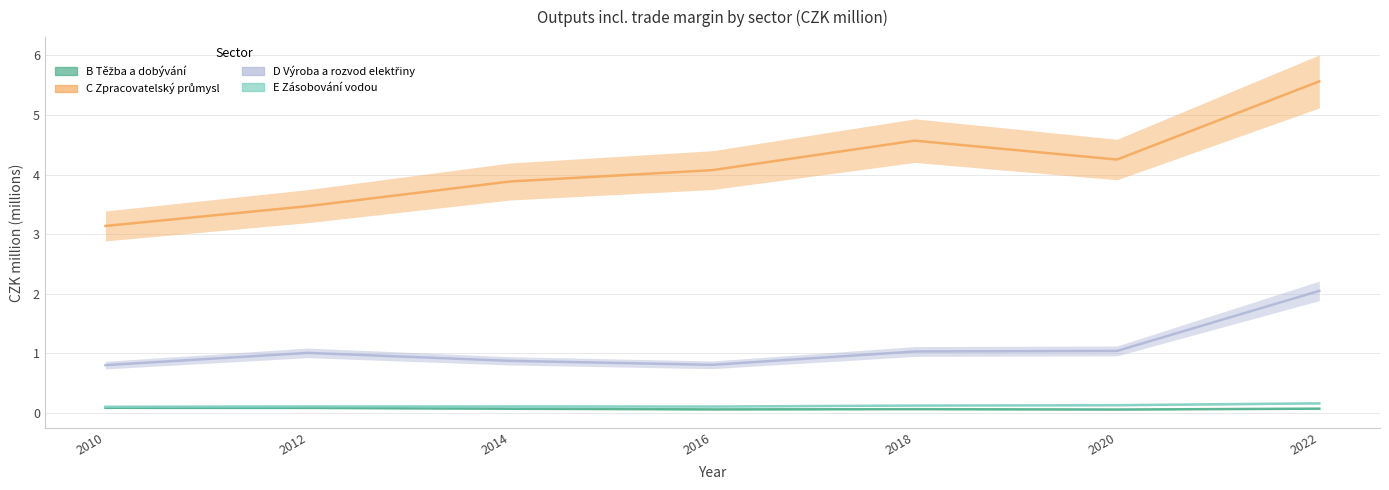

What is the value of the D Výroba a rozvod elektřiny point at the 3rd from the left?

0.9